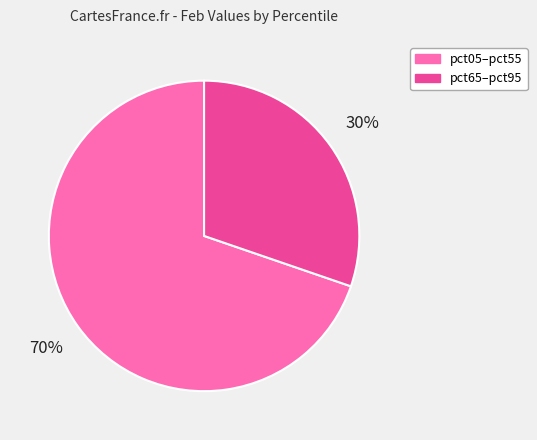

Is there any slice that represents more than half of the pie?

Yes